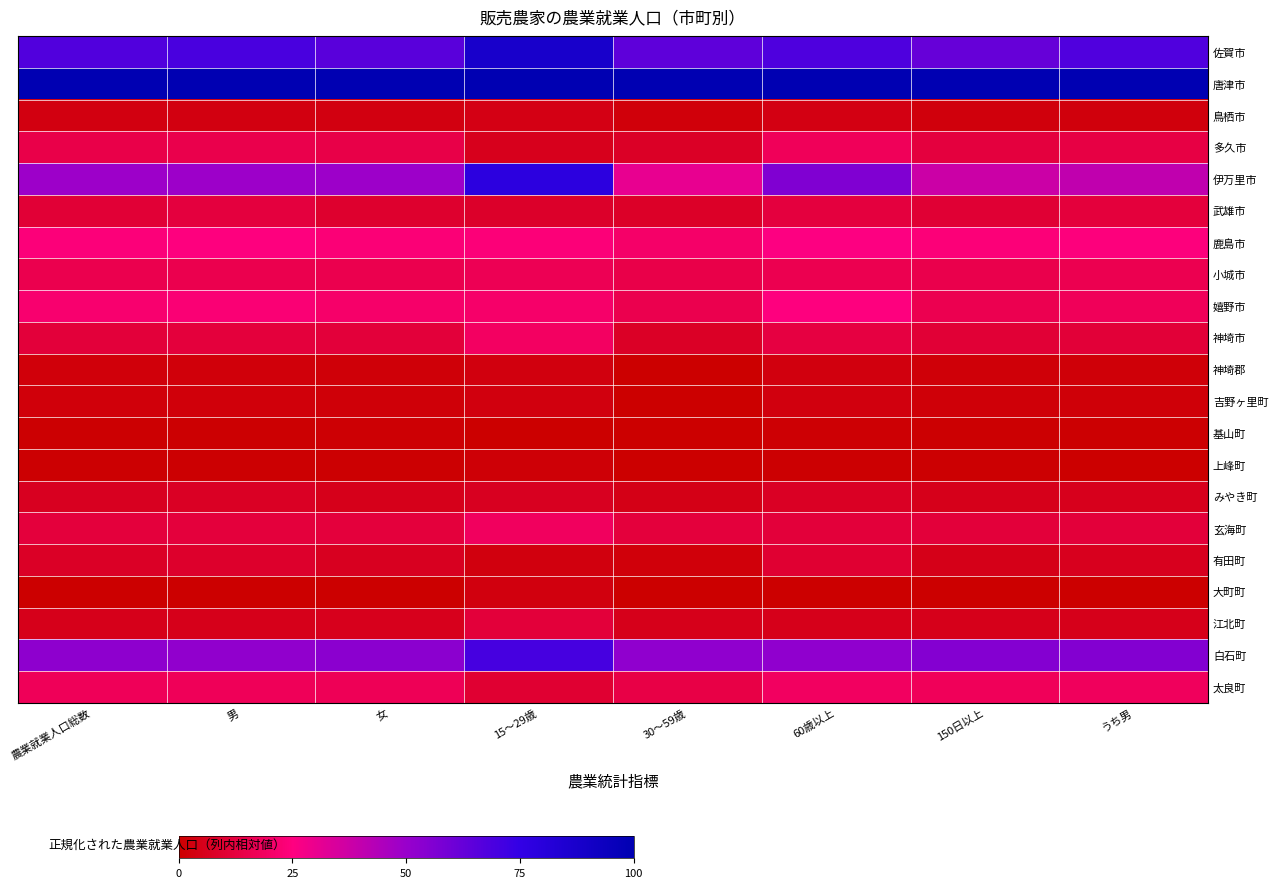

At how many categories does at least one series exceed 48?

8